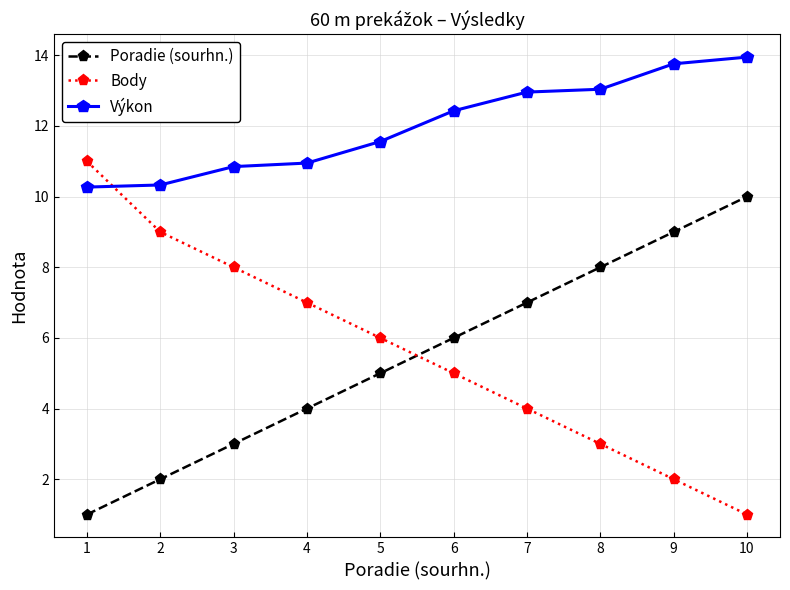

Rank the series by their maximum value, from highest to lowest.

Výkon, Body, Poradie (sourhn.)